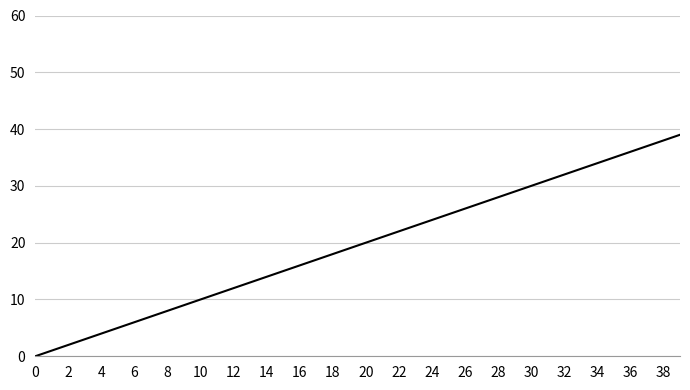

What is the maximum value shown in the chart?

39